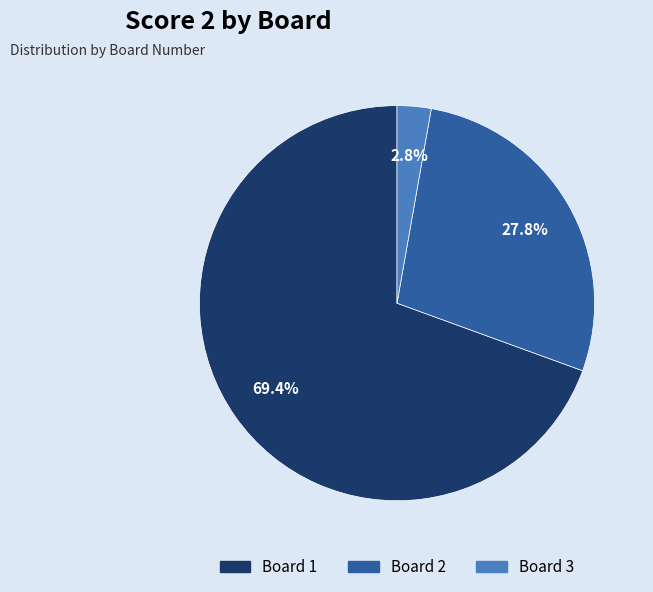

Does any single category account for the majority?

Yes